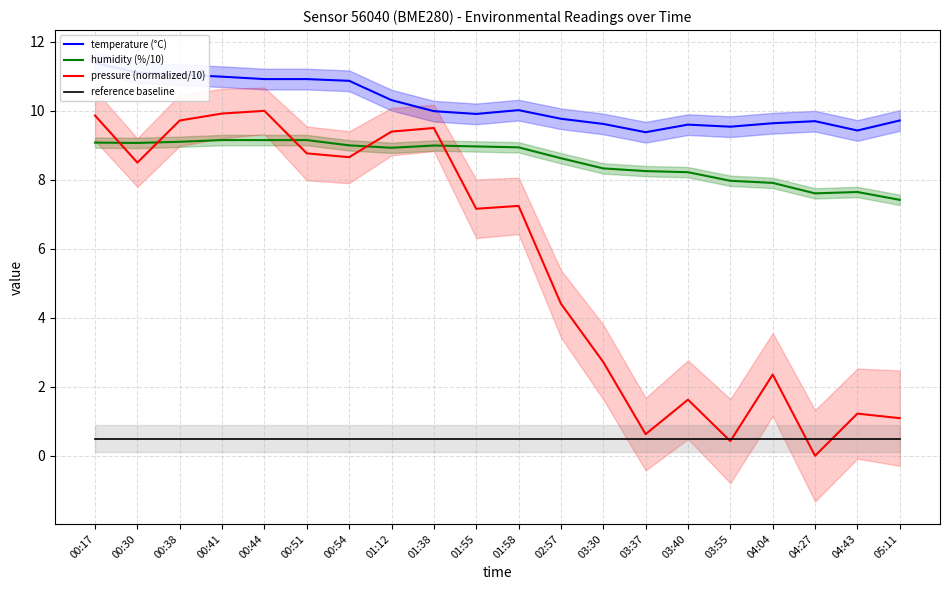

In temperature (°C), how many points are lower than both neighbors (excluding endpoints)?

4